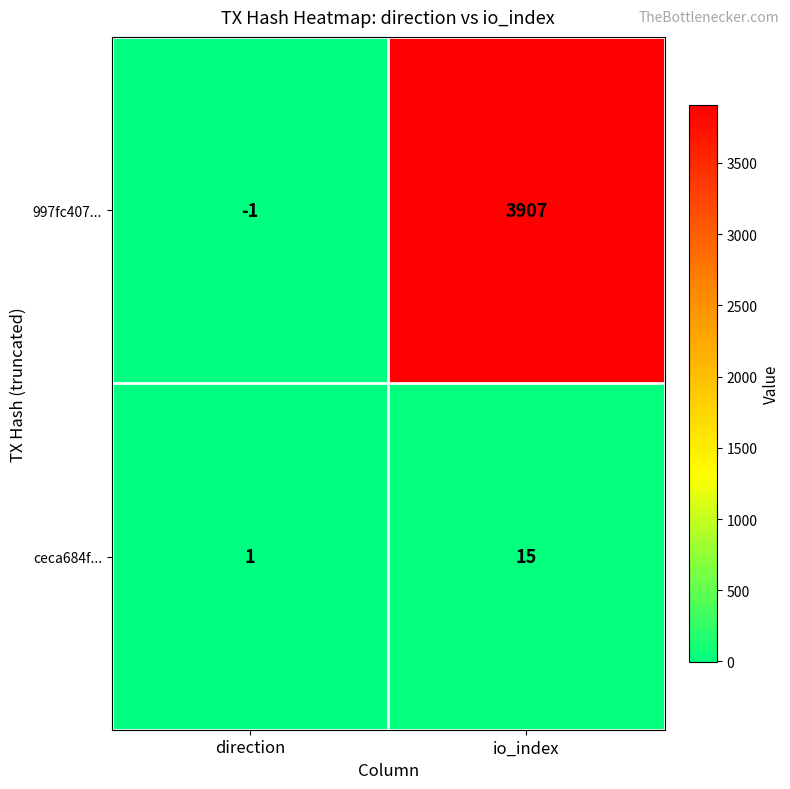

Reading right to left, transcribe all the data shown in this chart.

997fc407...: io_index=3907	direction=-1
ceca684f...: io_index=15	direction=1